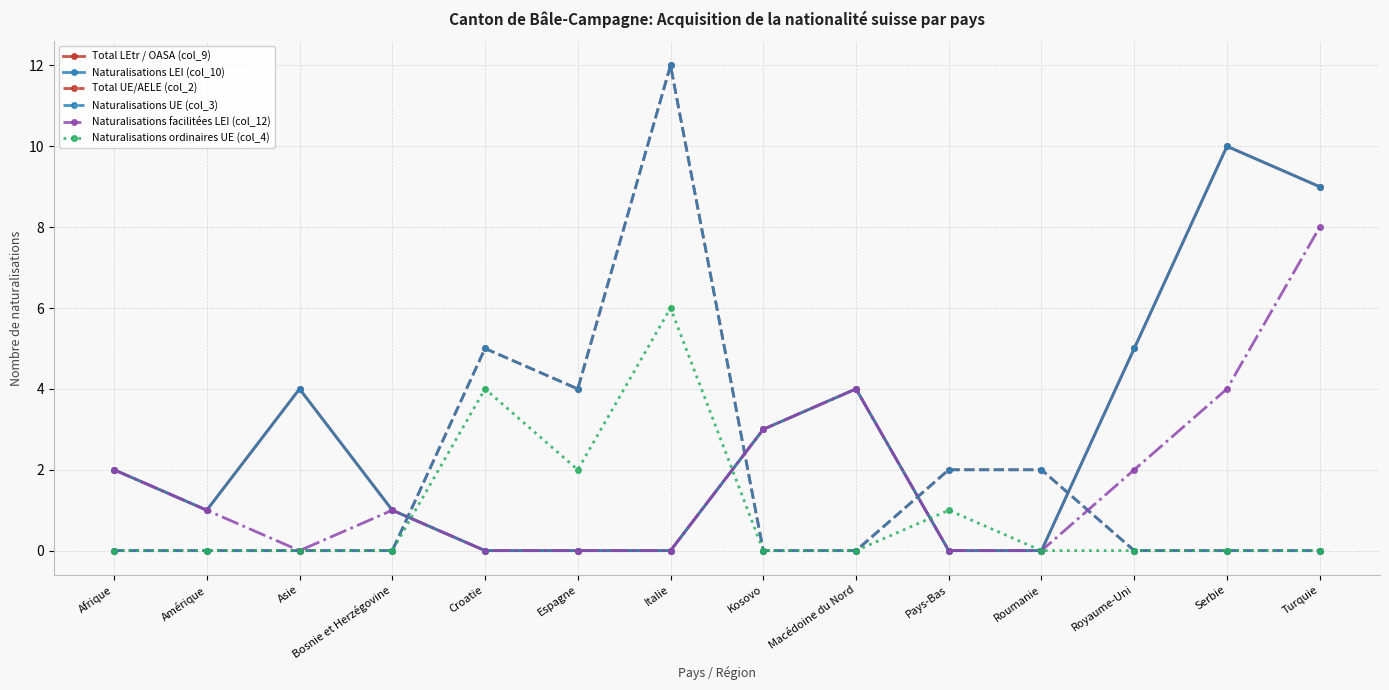

Does the chart display data point markers on the line(s)?

Yes